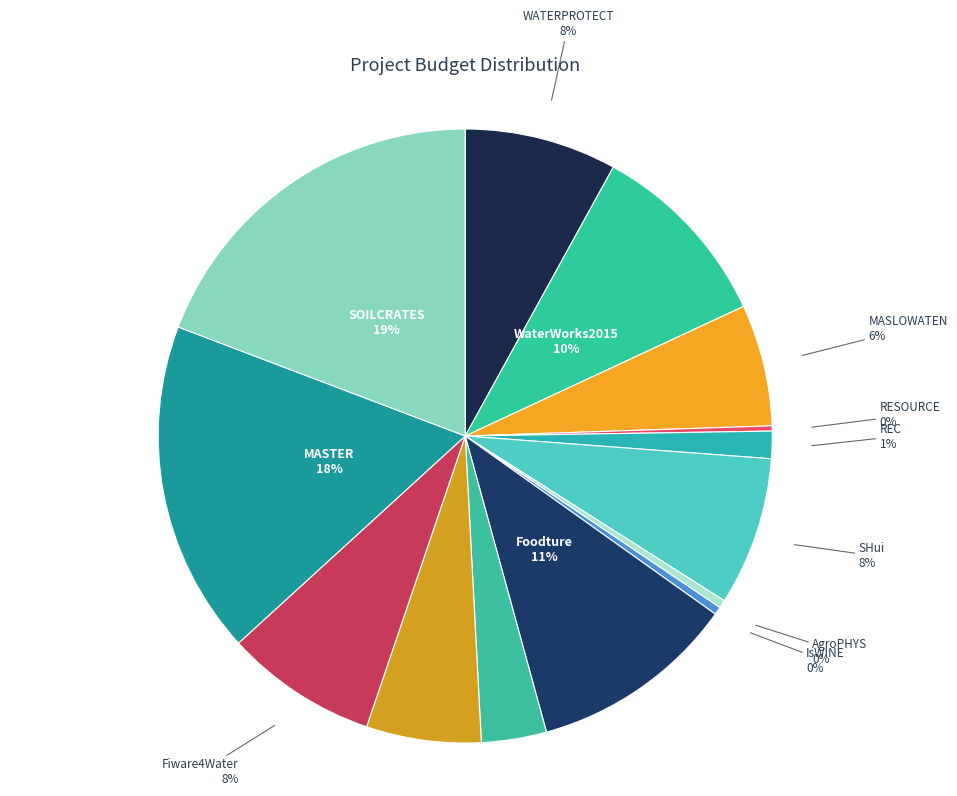

Which category has the smallest portion of the pie?

RESOURCE